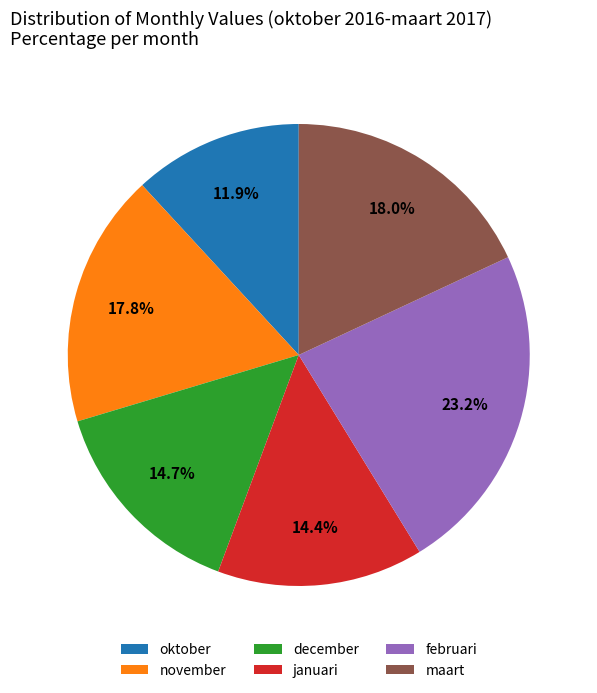

Does december account for over 50% of the chart?

No